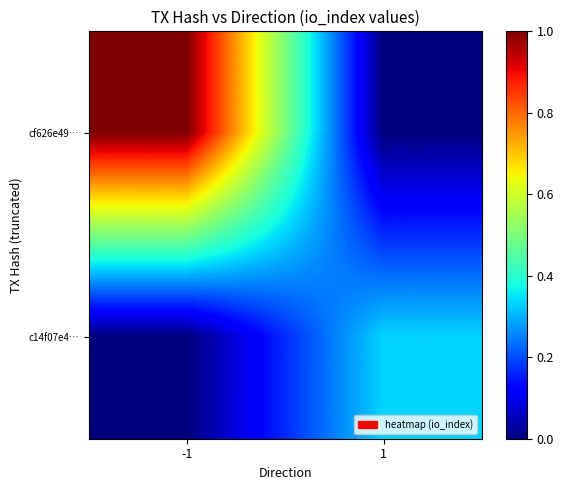

List the series in order of their peak value, highest first.

cf626e49…, c14f07e4…